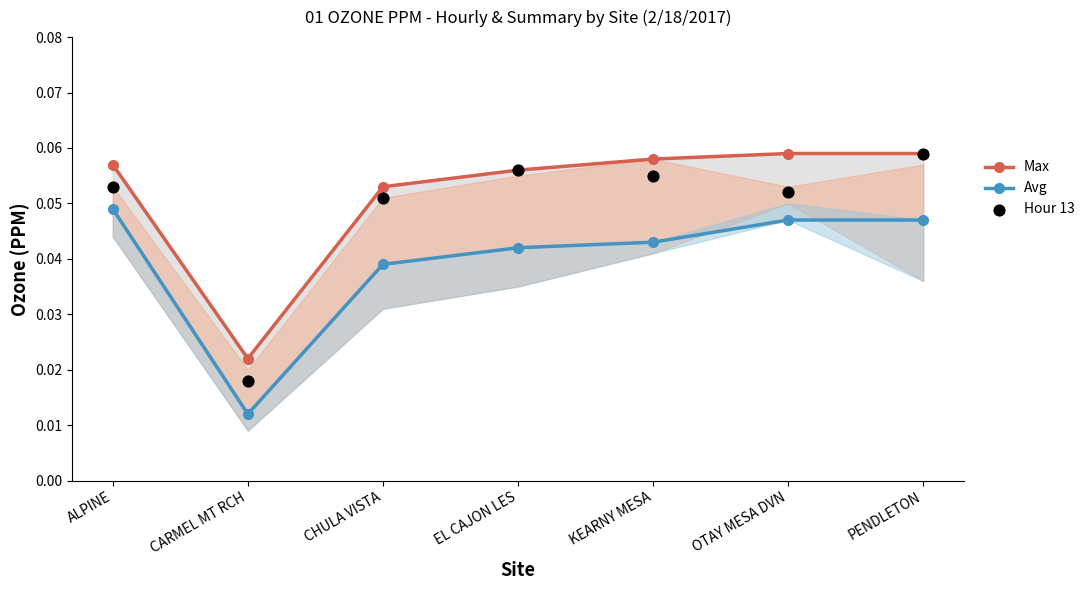

What is the total value across all series at PENDLETON?

0.2